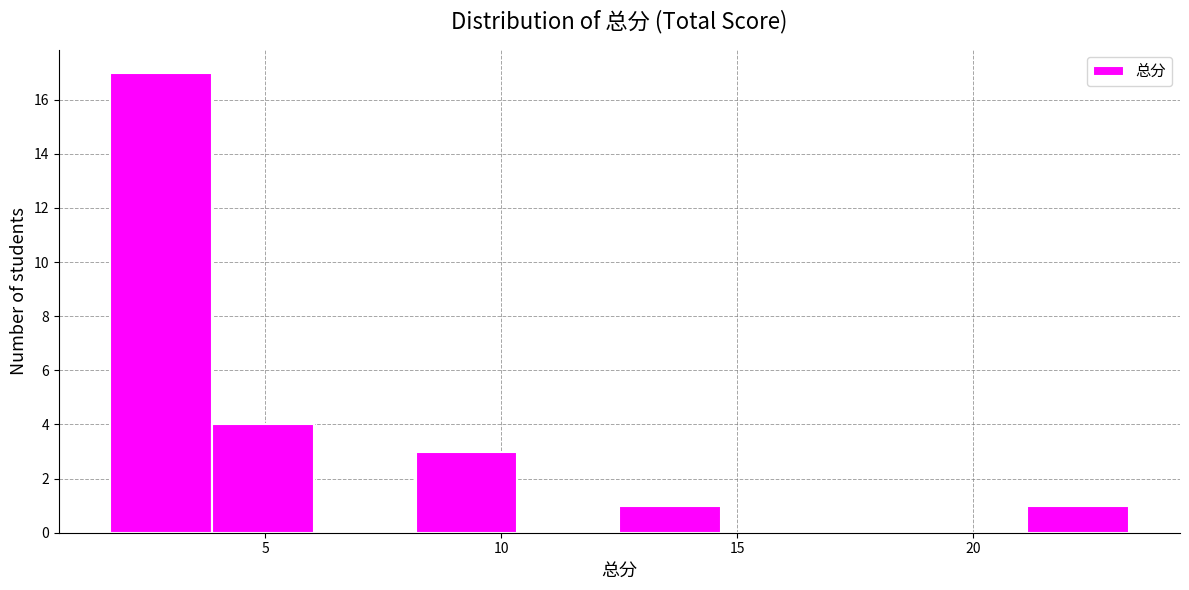

Reading left to right, list every bar in this chart as the range it spans on the x-axis followed by its height. Neither the bar edges nor the heights are printed on the chart, so give them approximately, as read against the axes.

1.5 to 4.0: 17
4.0 to 6.0: 4
6.0 to 8.0: 0
8.0 to 10.5: 3
10.5 to 12.5: 0
12.5 to 14.5: 1
14.5 to 17.0: 0
17.0 to 19.0: 0
19.0 to 21.0: 0
21.0 to 23.5: 1